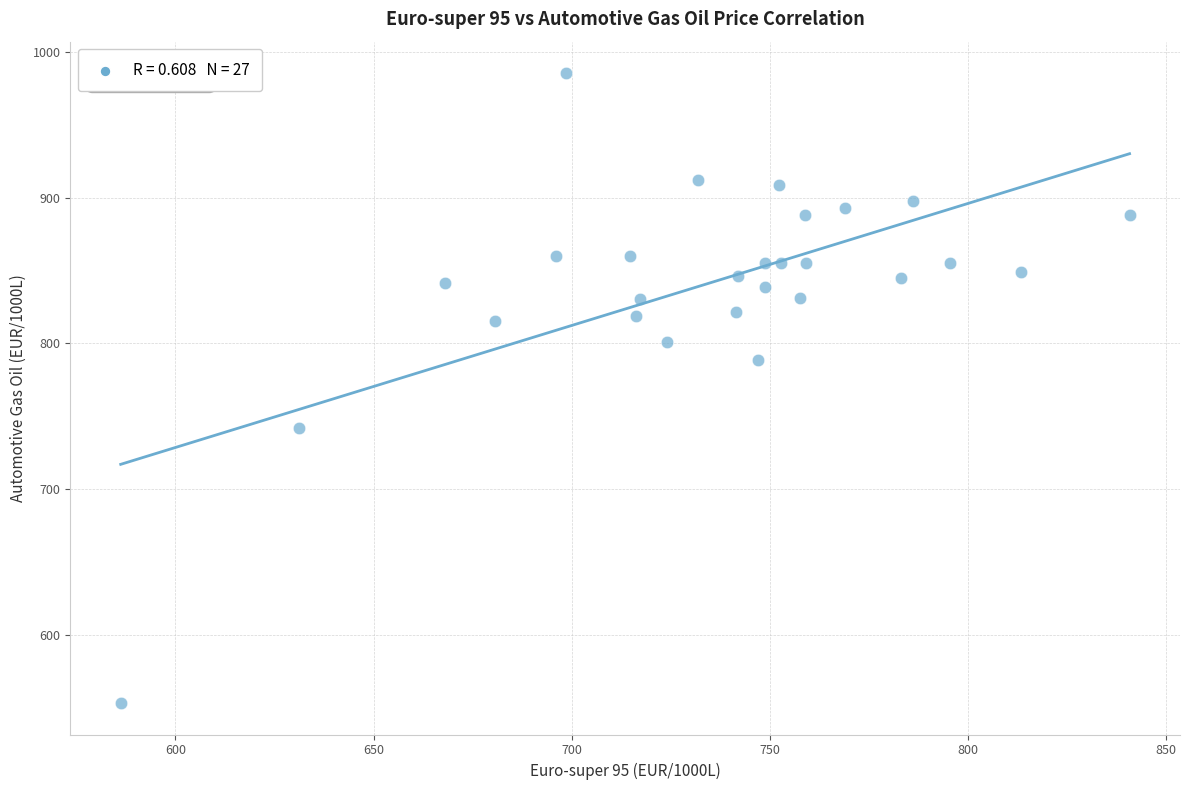

What is the range of X values (max minus min)?

254.5